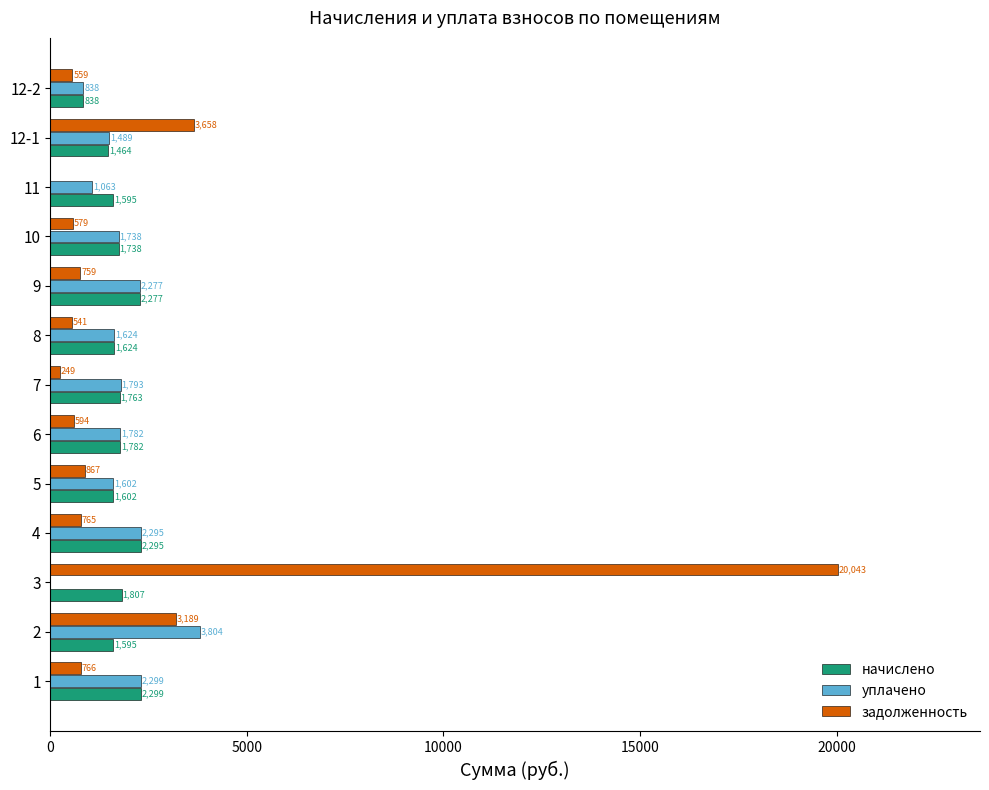

How many positive values does the уплачено series have?

12